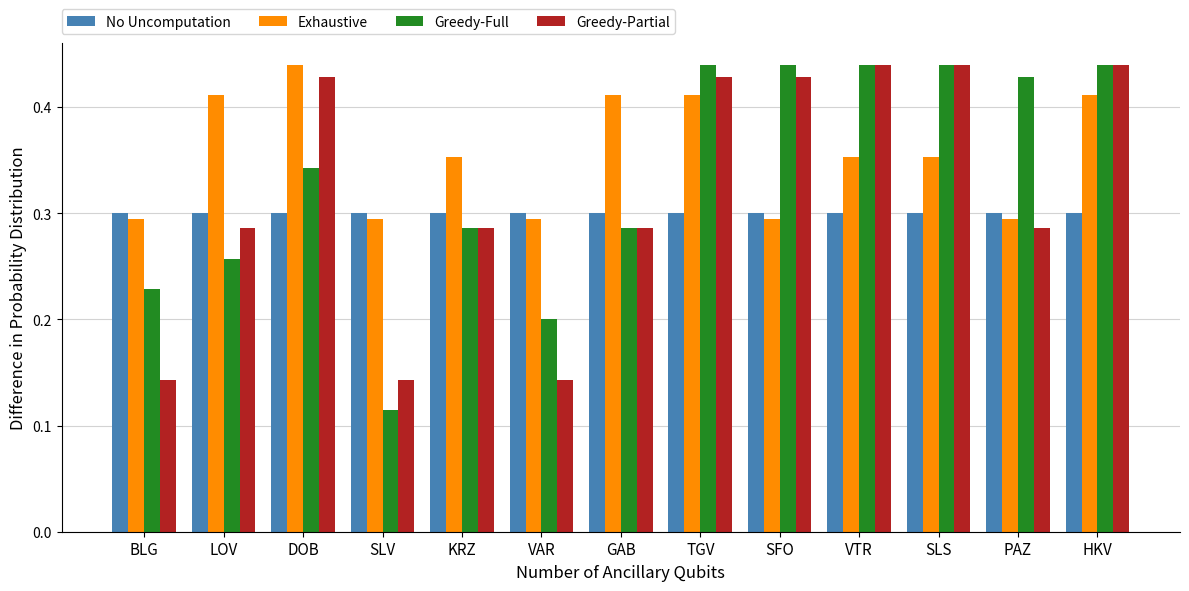

True or false: Greedy-Partial has a value of 0.3 at LOV.

True